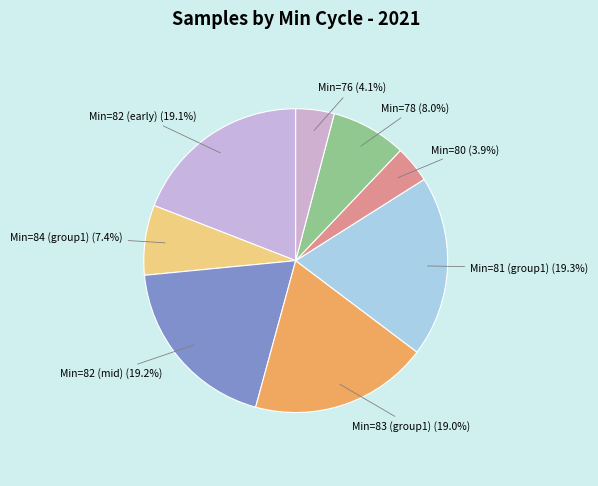

Count the number of slices in the pie.

8